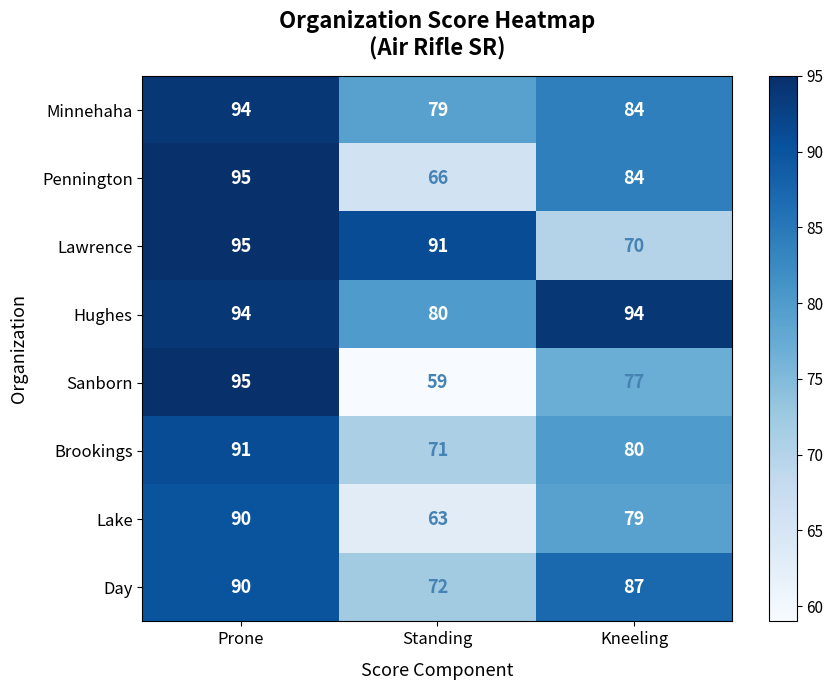

Between Standing and Kneeling, which series saw the biggest shift?

Lawrence